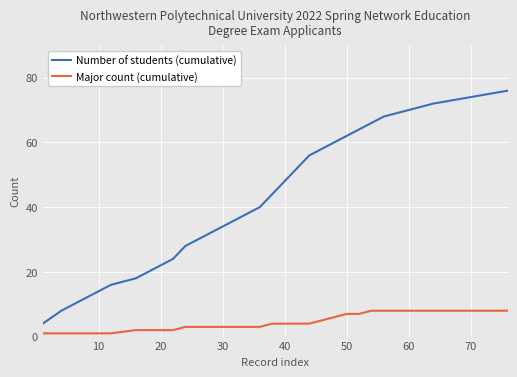

Does the chart display data point markers on the line(s)?

No